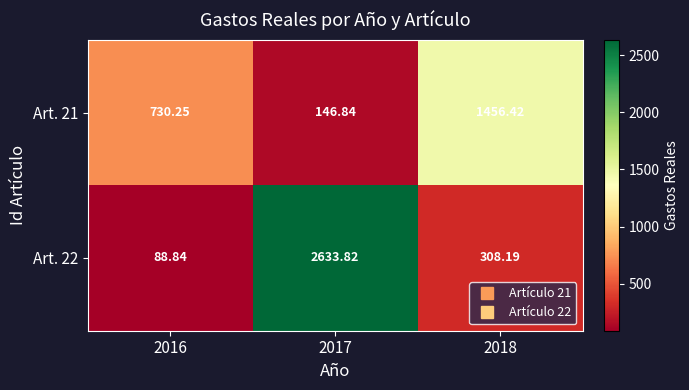

Which series has the widest spread of values?

Art. 22